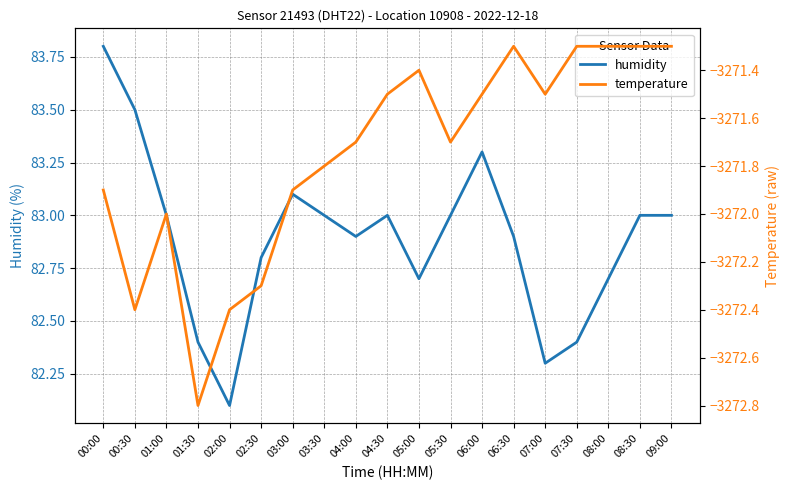

At which category does temperature reach its first local valley?

00:30